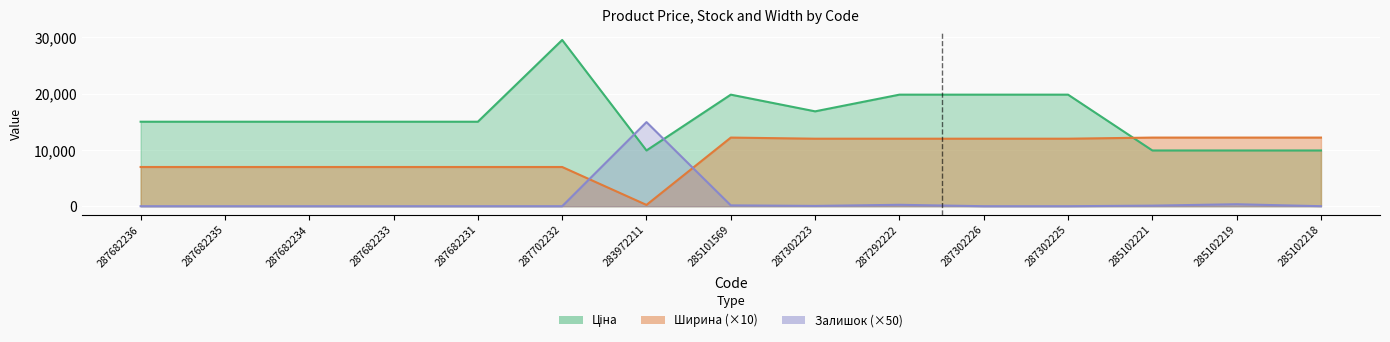

The value of Залишок at 287682236 is 8658.0. True or false?

False